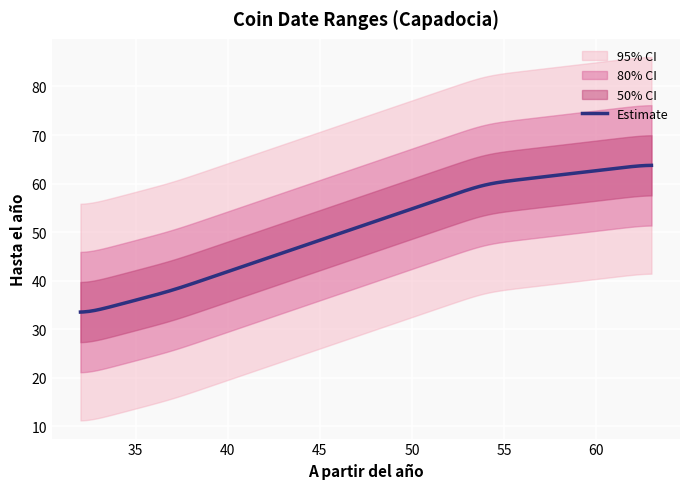

What is the sum of all values?

568